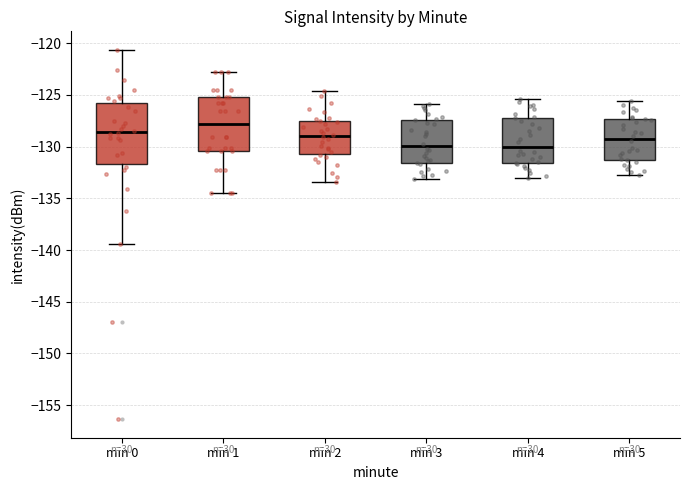

Reading left to right, read every box against the y-axis: the position of its median line, the range the box covers, and the ends of its whiskers. The values are not printed on the chart, so give them approximately, as read against the axis.

min 0: median -128.5, box -131.5 to -126.0, whiskers -139.5 to -120.5
min 1: median -128.0, box -130.5 to -125.0, whiskers -134.5 to -123.0
min 2: median -129.0, box -130.5 to -127.5, whiskers -133.5 to -124.5
min 3: median -130.0, box -131.5 to -127.5, whiskers -133.0 to -126.0
min 4: median -130.0, box -131.5 to -127.5, whiskers -133.0 to -125.5
min 5: median -129.0, box -131.5 to -127.5, whiskers -132.5 to -125.5